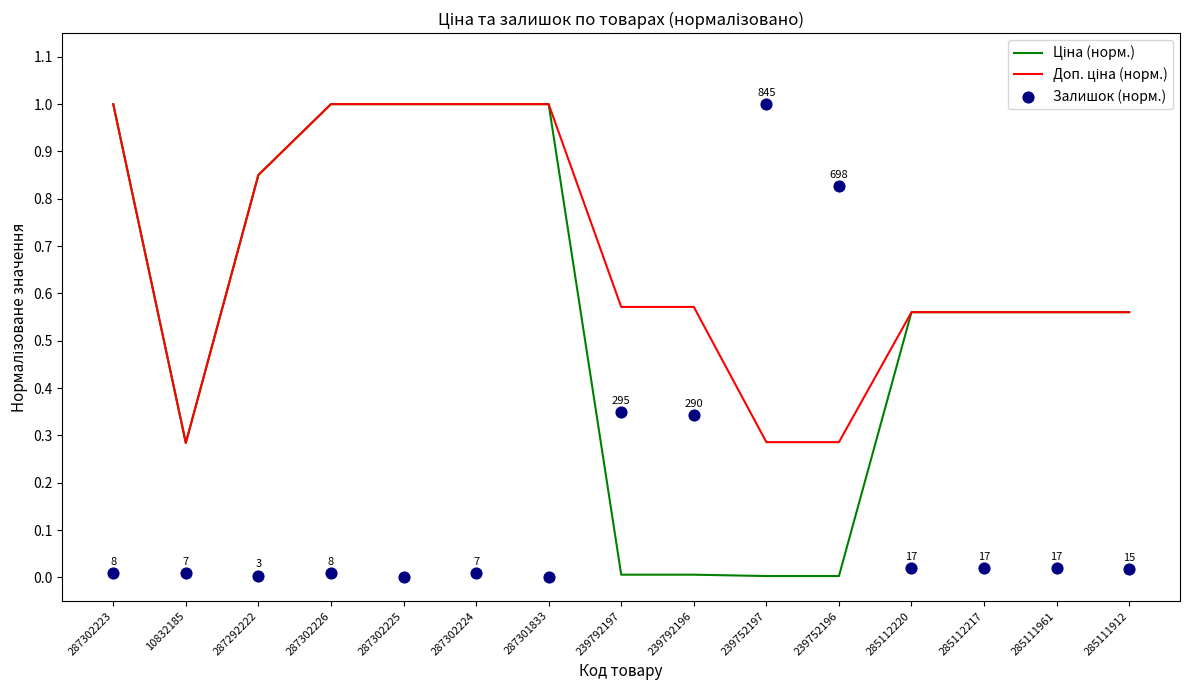

What are all the series names shown in the legend?

Ціна (норм.), Доп. ціна (норм.), Залишок (норм.)